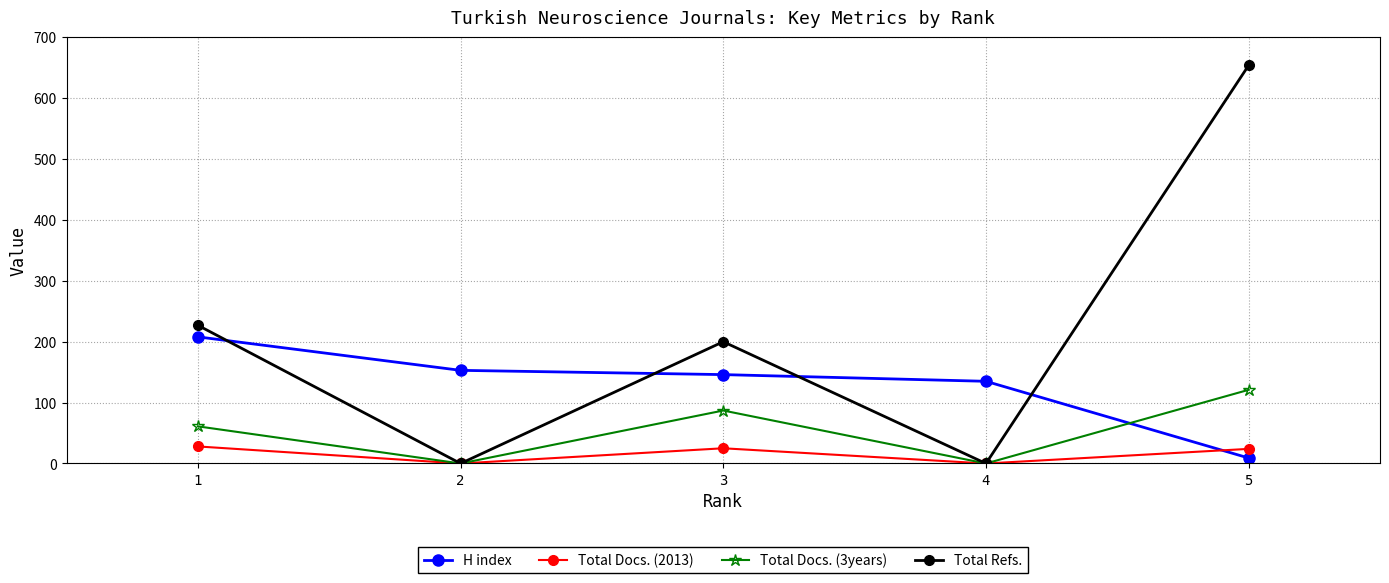

Count the number of categories in the chart.

5